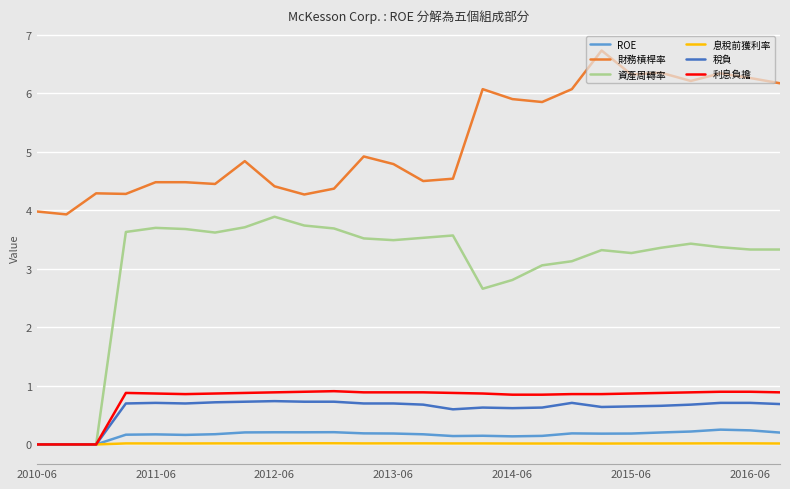

What is the lowest value of the 財務槓桿率 series?

3.9